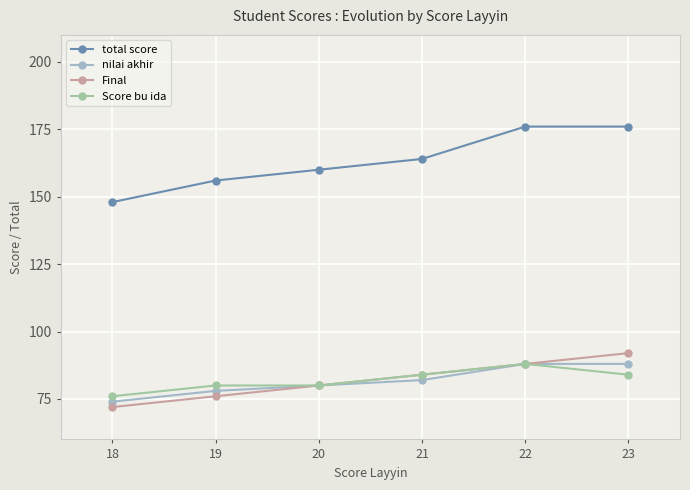

At how many categories does at least one series exceed 159?

4